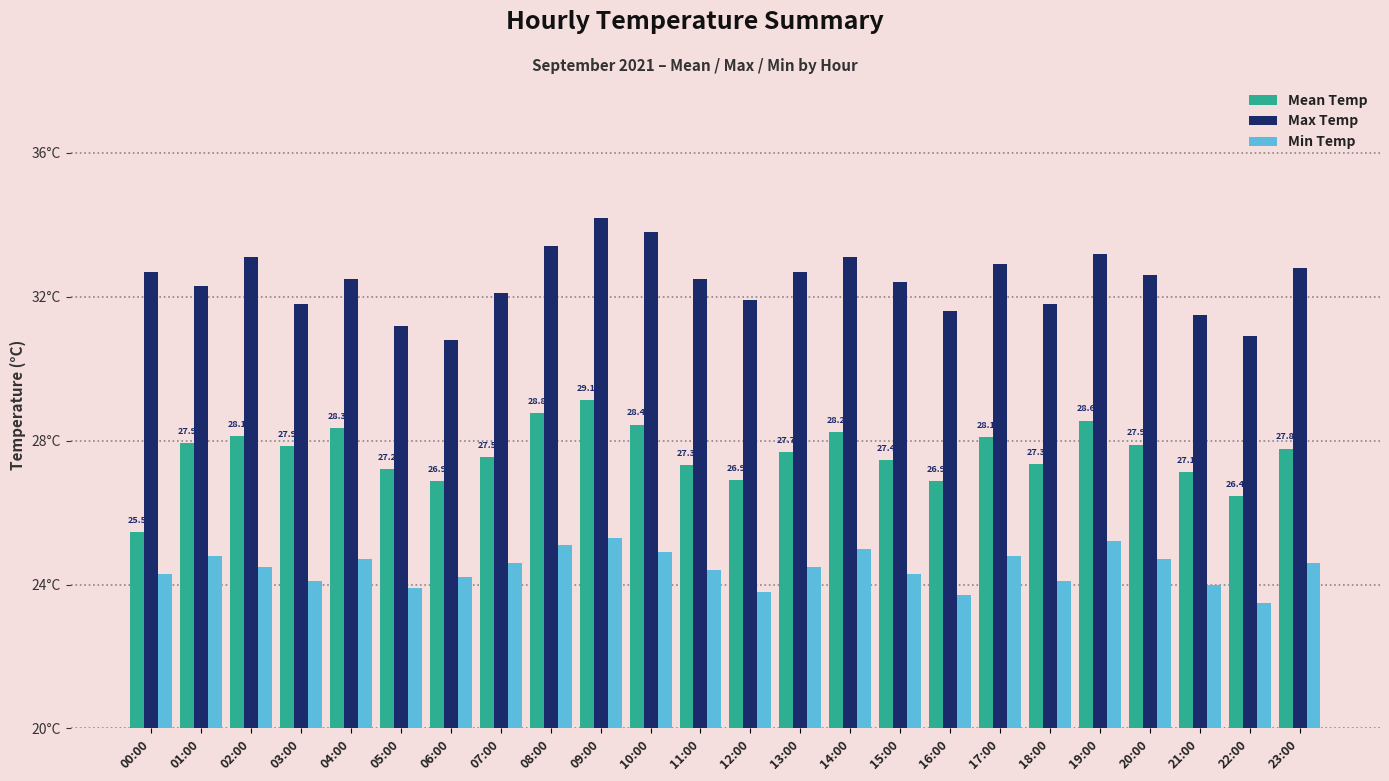

What is the sum of all Min Temp values?

587.0